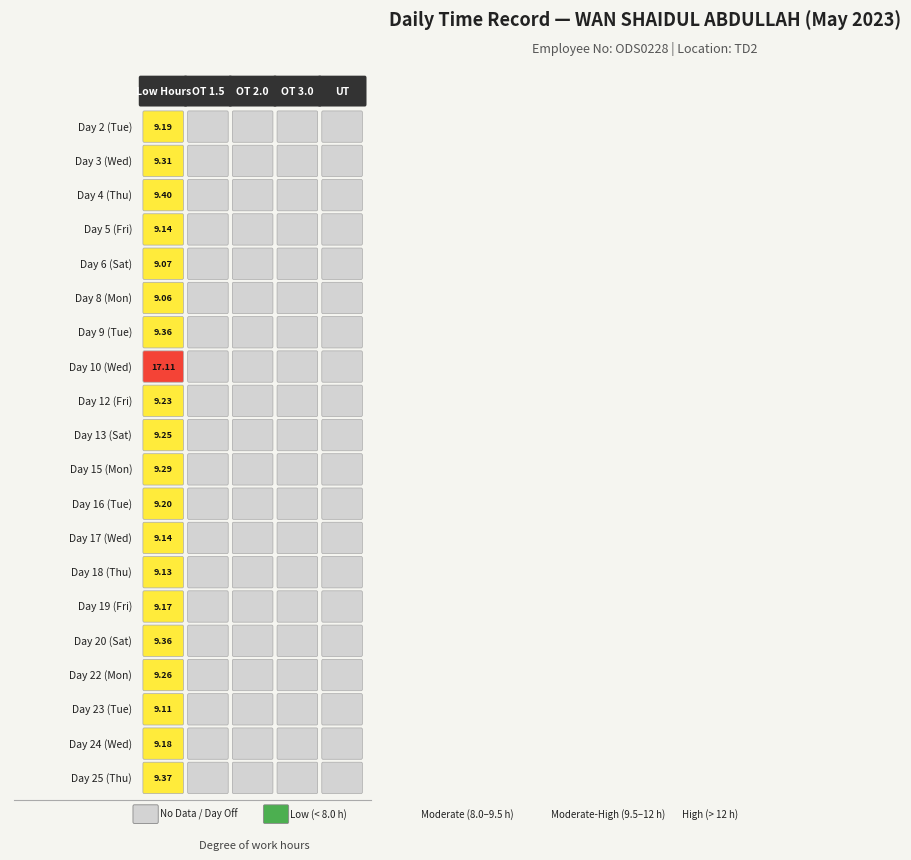

Is the value of Day 16 (Tue) at 1 greater than the value of Day 8 (Mon) at 2?

No